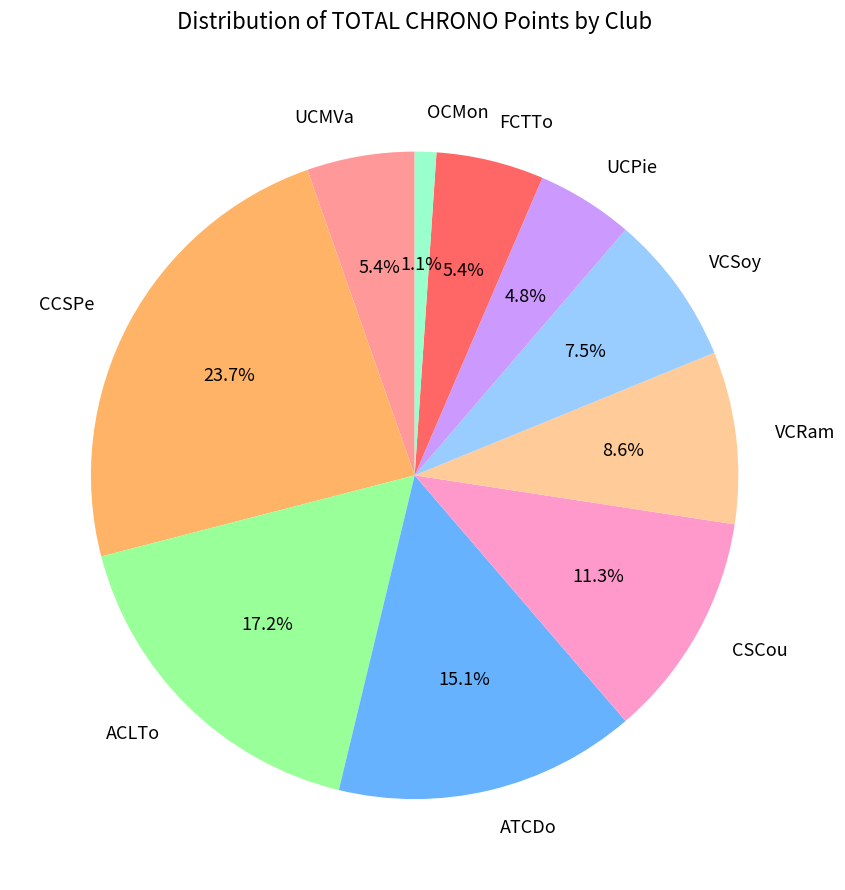

Is the sum of VCRam and CSCou greater than half?

No